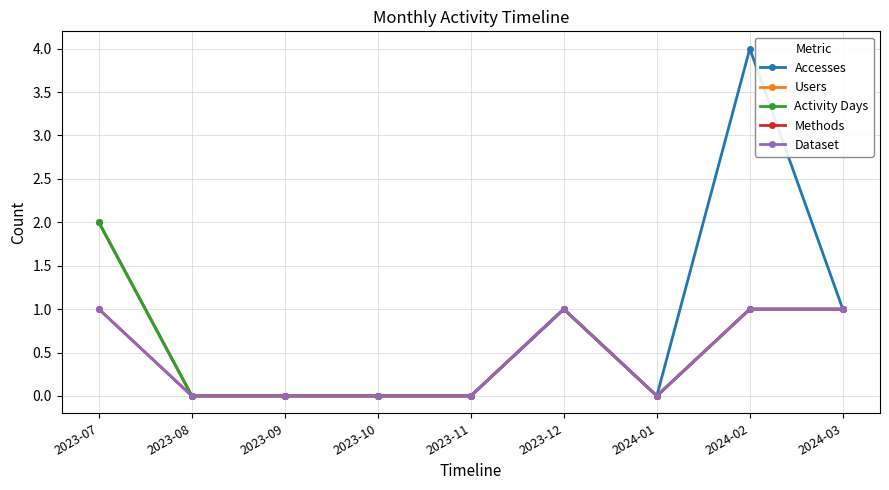

What is the label of the 1st point from the left?

2023-07